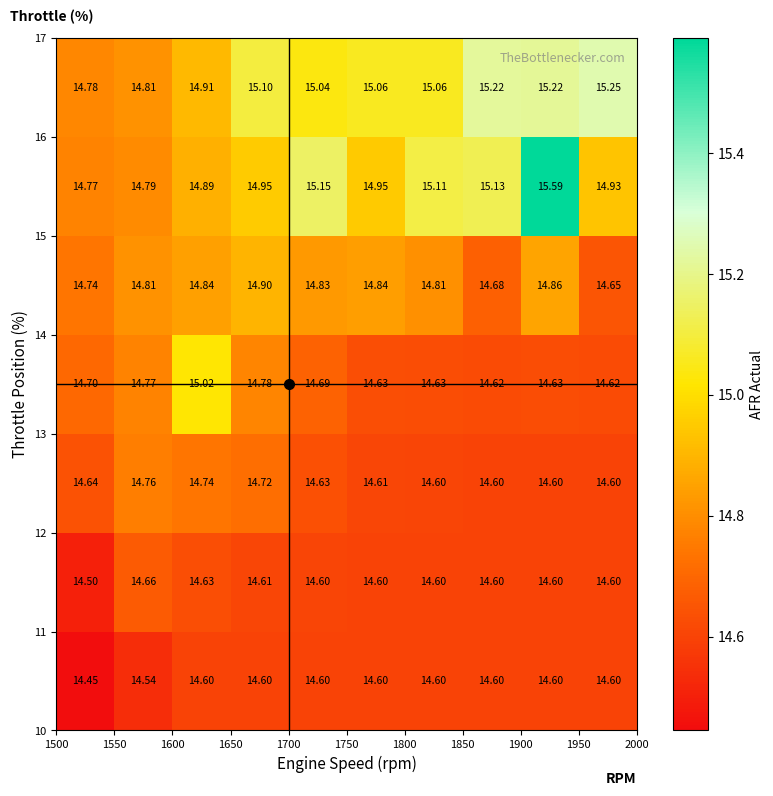

How many data points does each series have?

10